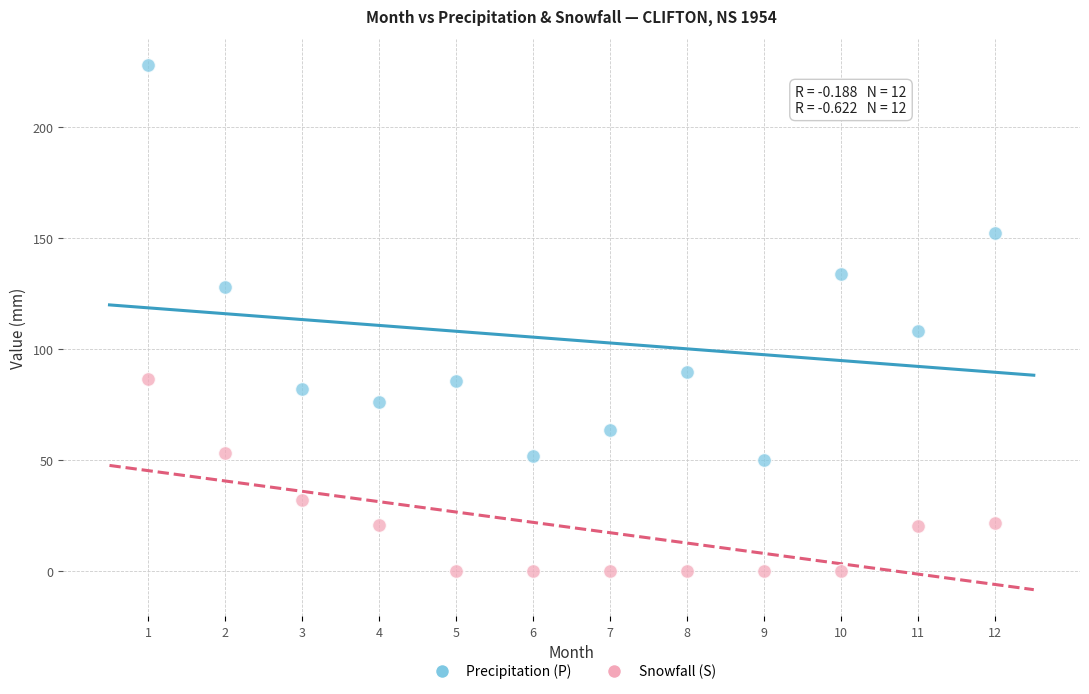

Across all series, what Y value is closest to 113?

108.1